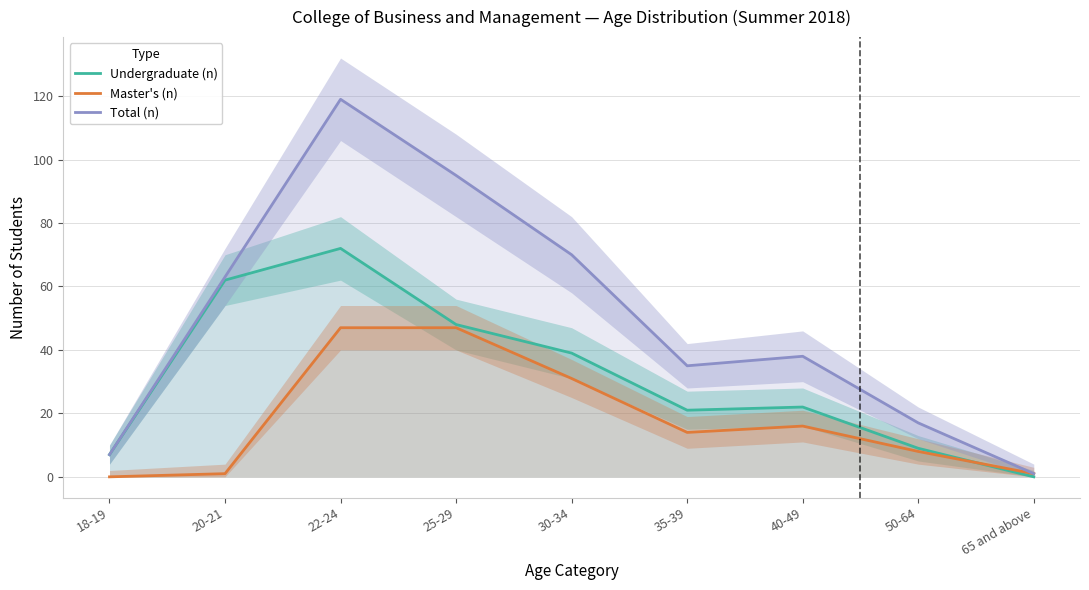

Where does the Total (n) series first go above 38?

20-21